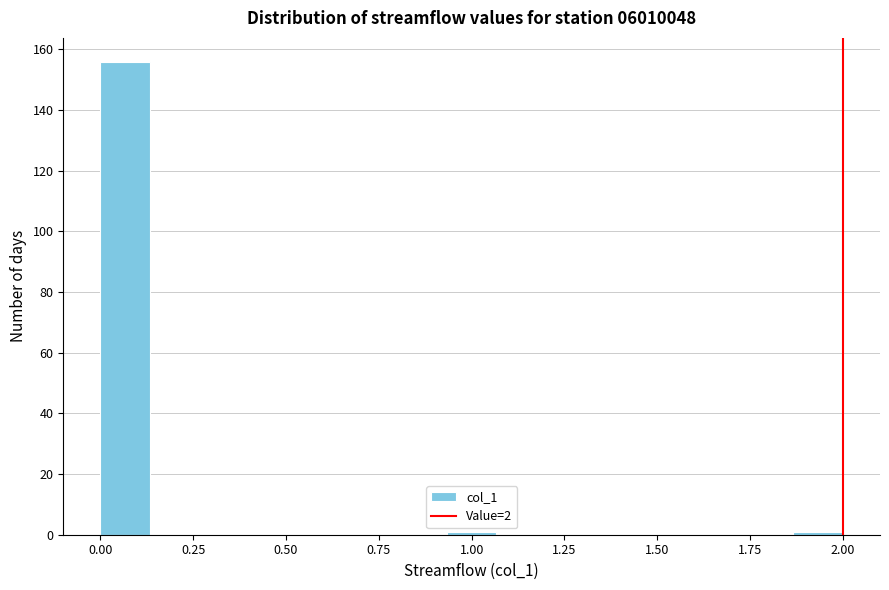

Around what value on the x-axis is the tallest bar? Give the approximate position of its centre, as read against the axis.

0.05